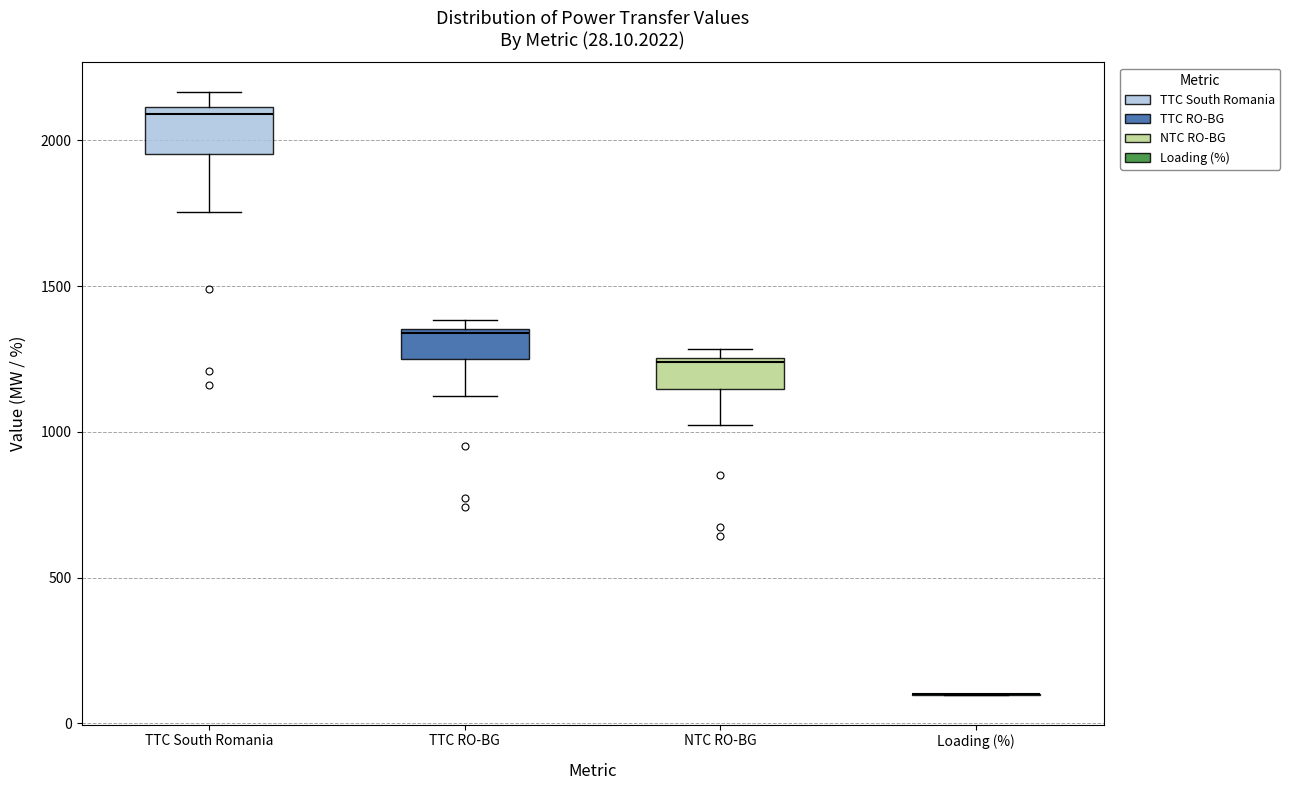

Comparing the boxes themselves (not the whiskers), which one is the tallest?

TTC South Romania